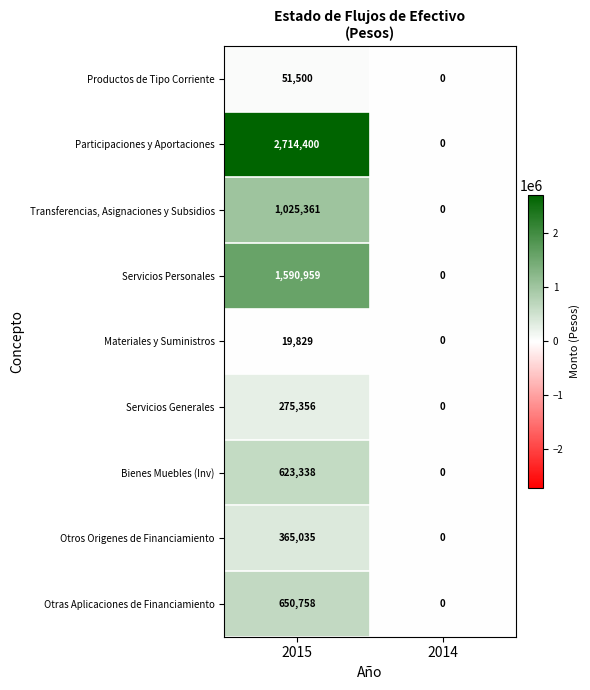

Reading left to right, list all the values displayed in this chart.

Productos de Tipo Corriente: 51500	0
Participaciones y Aportaciones: 2714400	0
Transferencias, Asignaciones y Subsidios: 1025361	0
Servicios Personales: 1590959	0
Materiales y Suministros: 19829	0
Servicios Generales: 275356	0
Bienes Muebles (Inv): 623338	0
Otros Origenes de Financiamiento: 365035	0
Otras Aplicaciones de Financiamiento: 650758	0